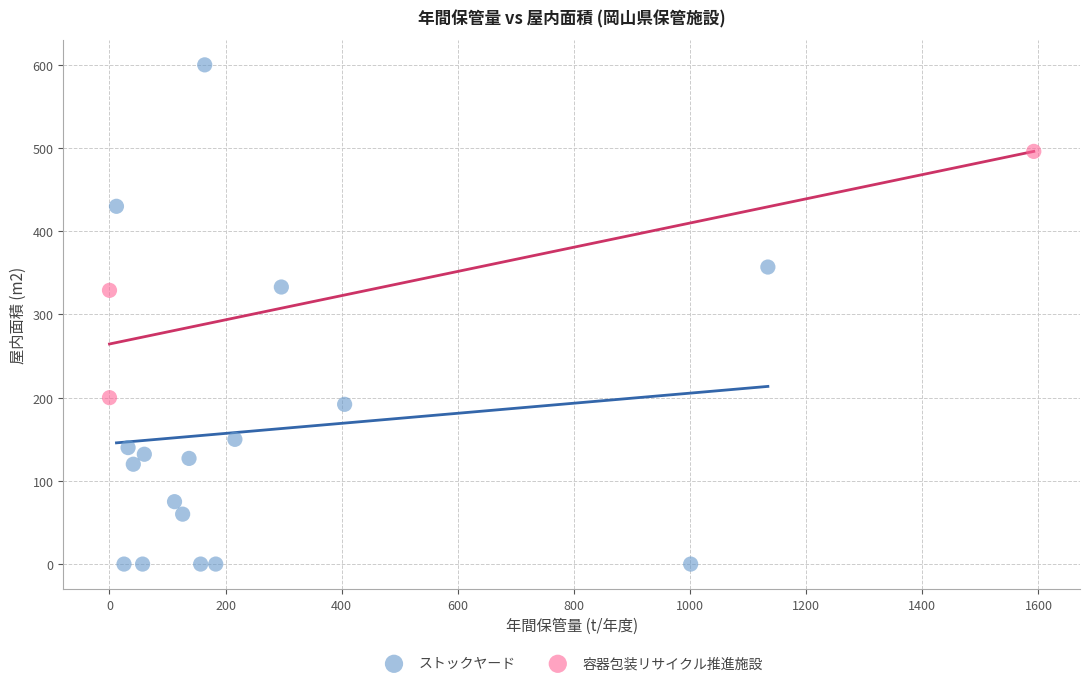

Which series reaches the maximum Y coordinate?

ストックヤード